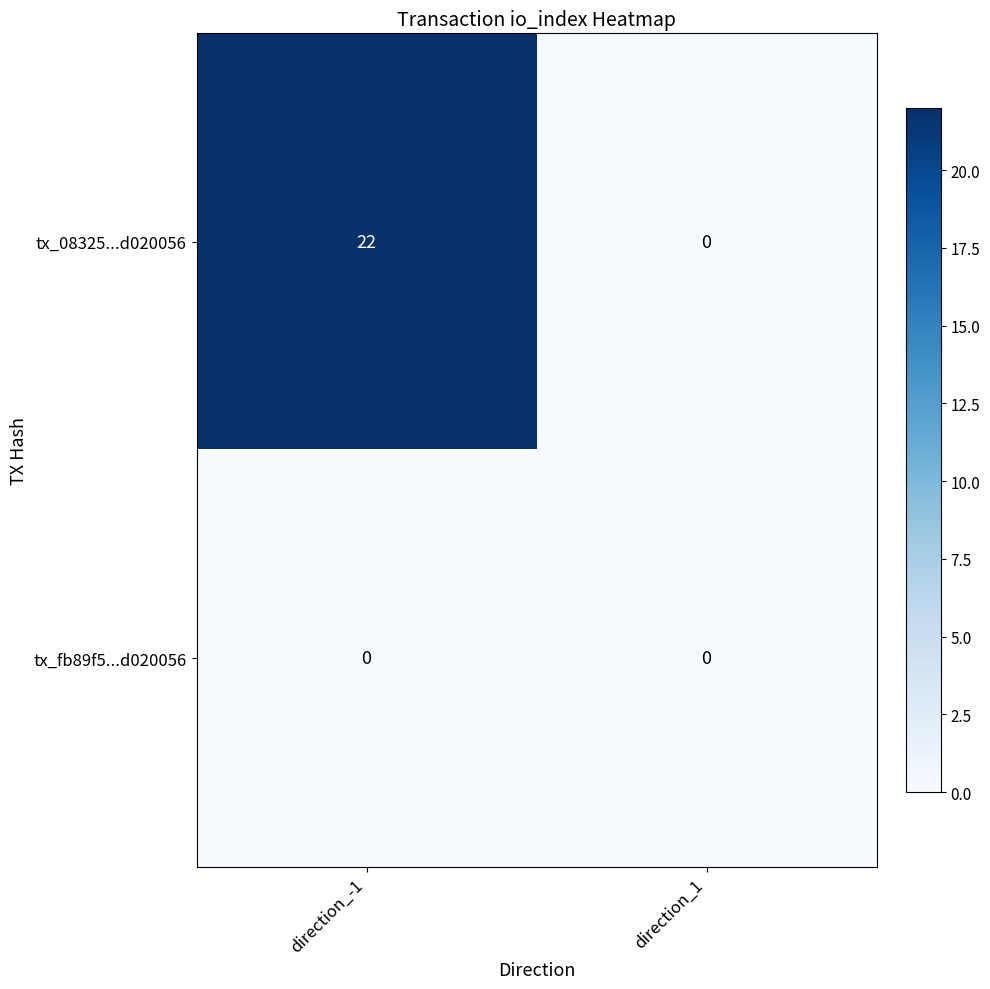

Reading right to left, list all the values displayed in this chart.

tx_08325...d020056: direction_1=0	direction_-1=22
tx_fb89f5...d020056: direction_1=0	direction_-1=0